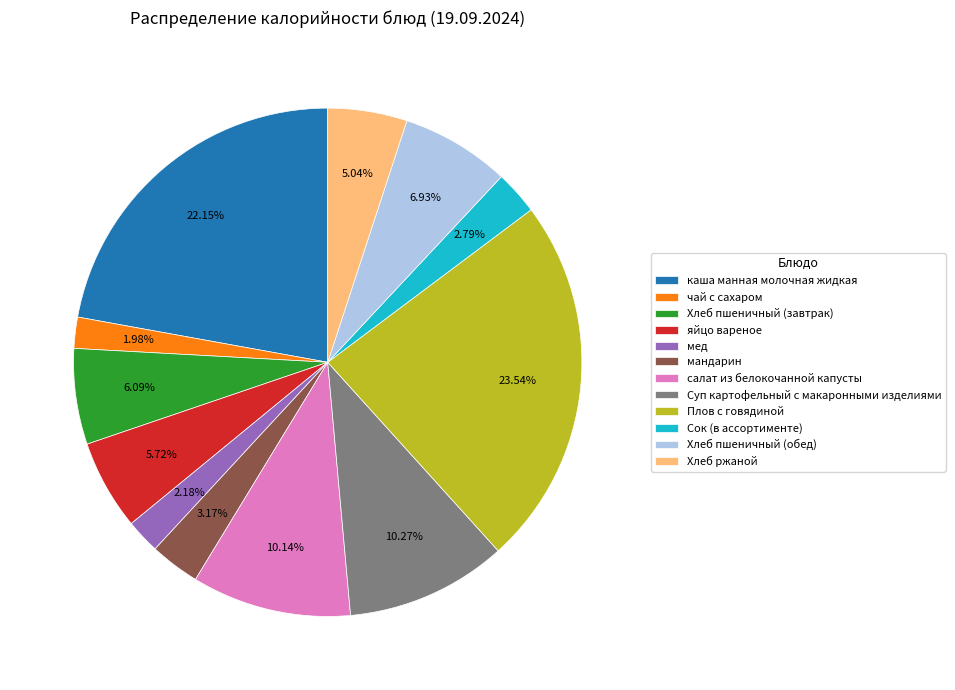

How much of the chart is everything except Сок (в ассортименте)?

97.2%